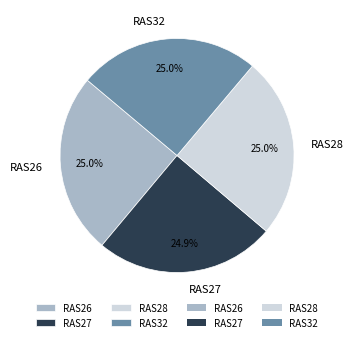

To the nearest percent, what percentage of the pie is RAS27?

25%